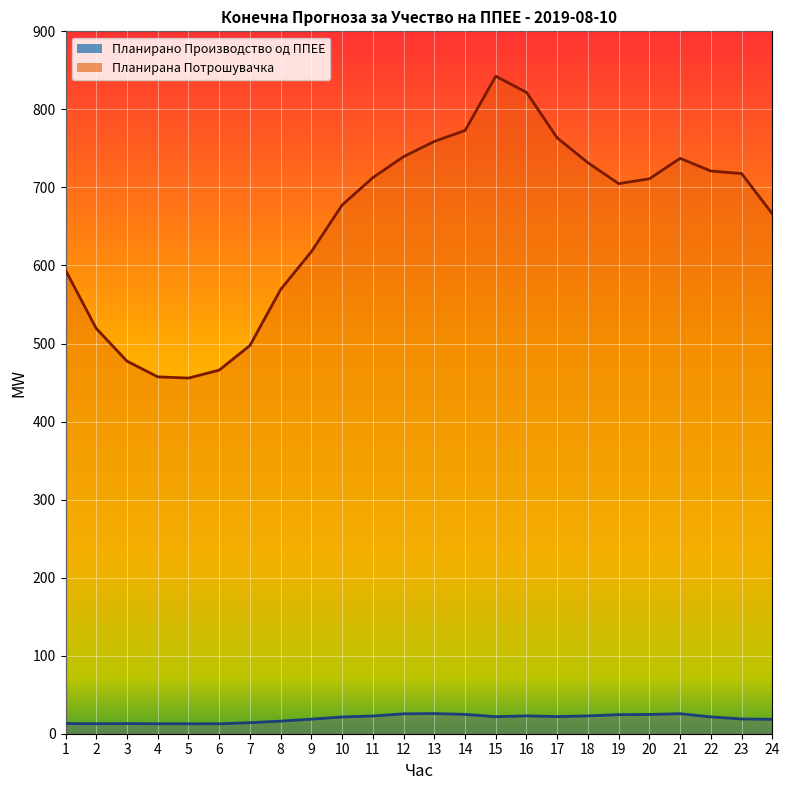

At 22, list the series in order from largest to smallest.

Планирана Потрошувачка, Планирано Производство од ППЕЕ